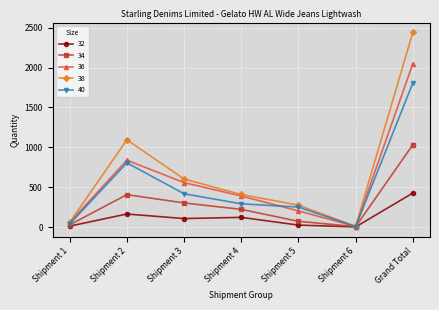

At which category is the sum across all series the highest?

Grand Total